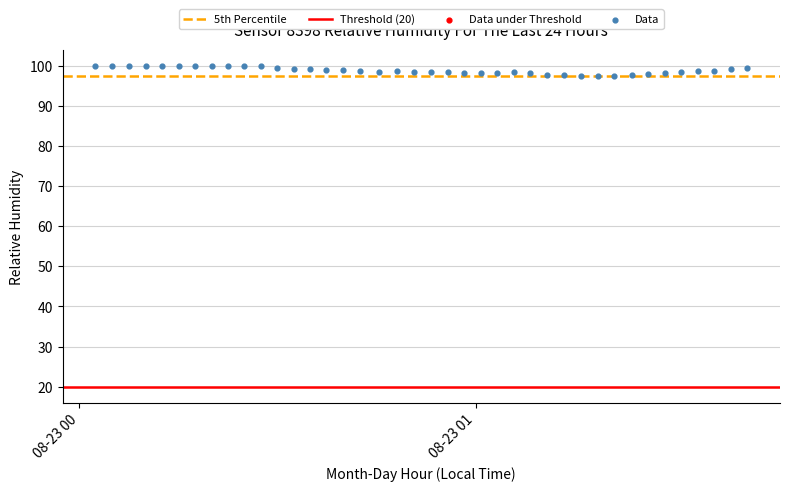

What is the range of Y values (max minus min)?

2.7